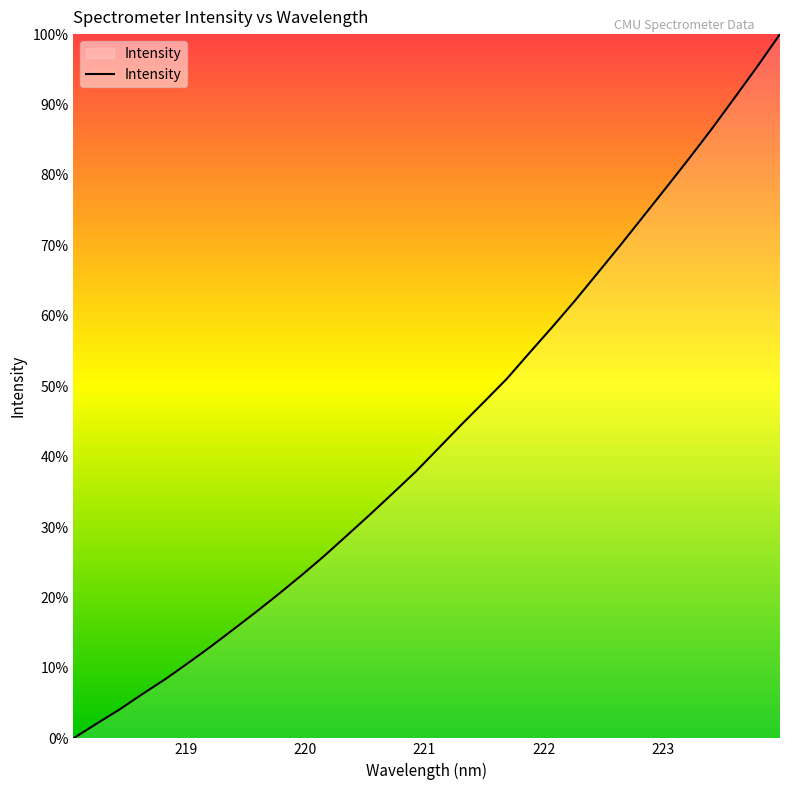

Is this an area chart (filled region under the line)?

Yes